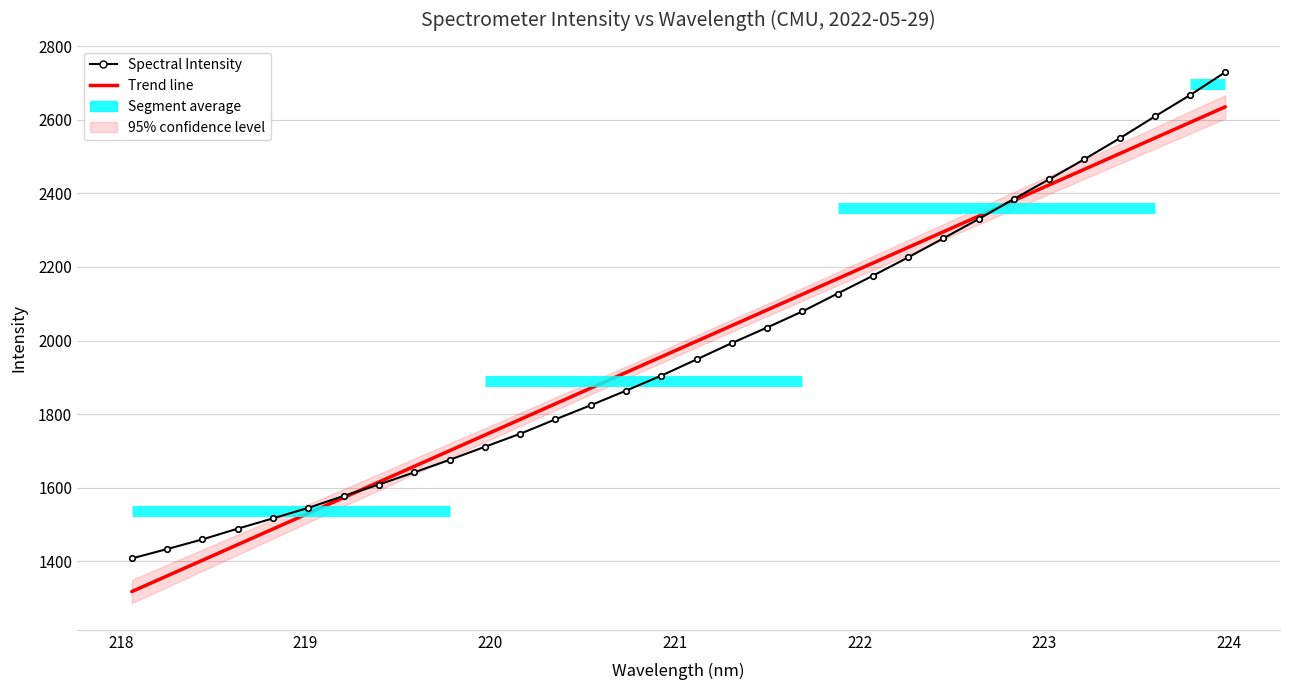

Is the value of Spectral Intensity at 221 greater than the value of Trend line at 15?

No